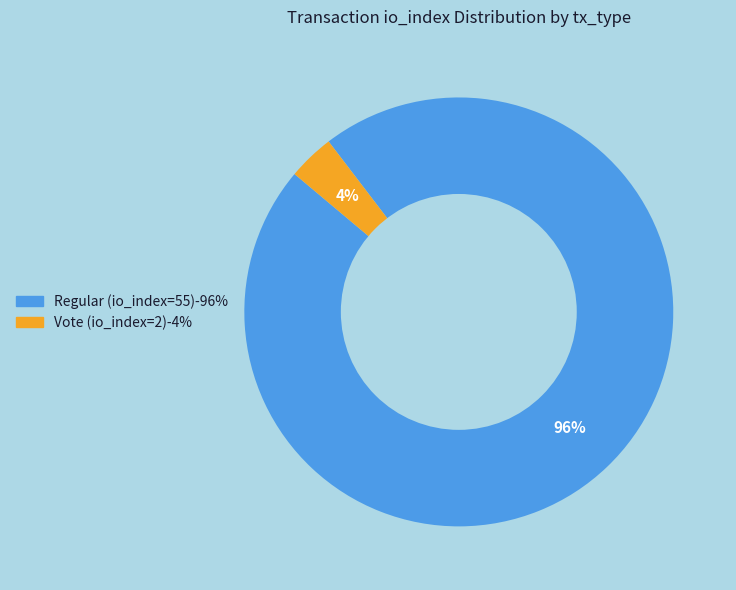

What percentage is the Vote (io_index=2) slice, to the nearest percent?

4%